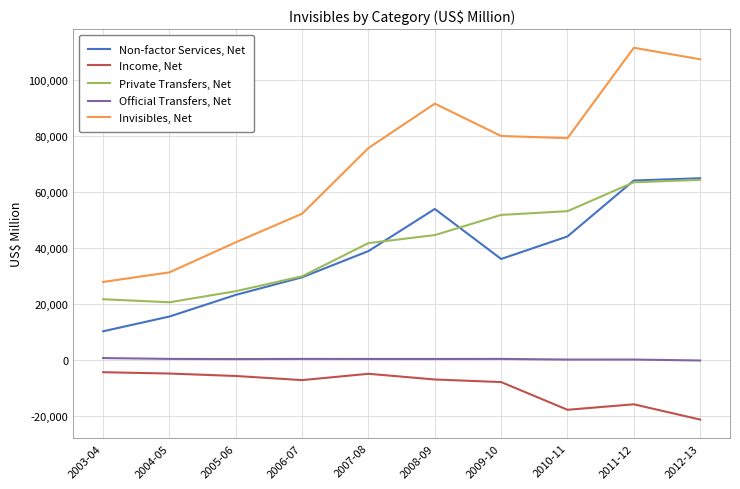

True or false: Private Transfers, Net and Invisibles, Net cross at least once.

False